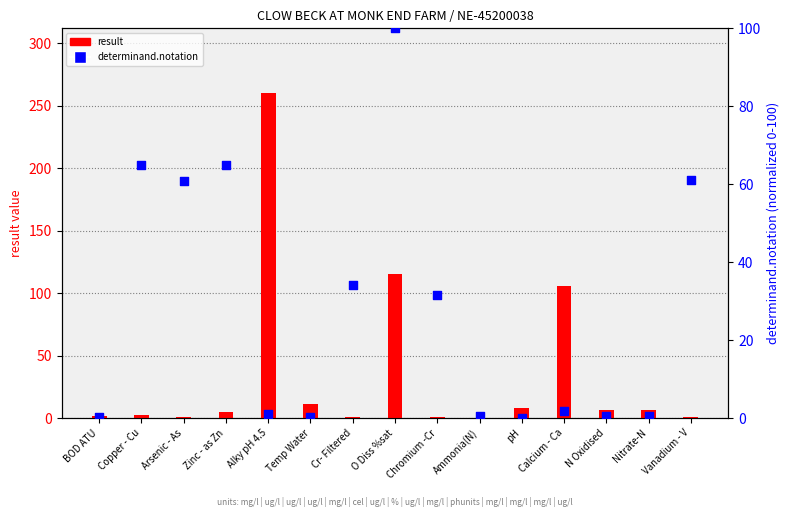

Is the value of result at Temp Water greater than the value of determinand.notation at Alky pH 4.5?

Yes